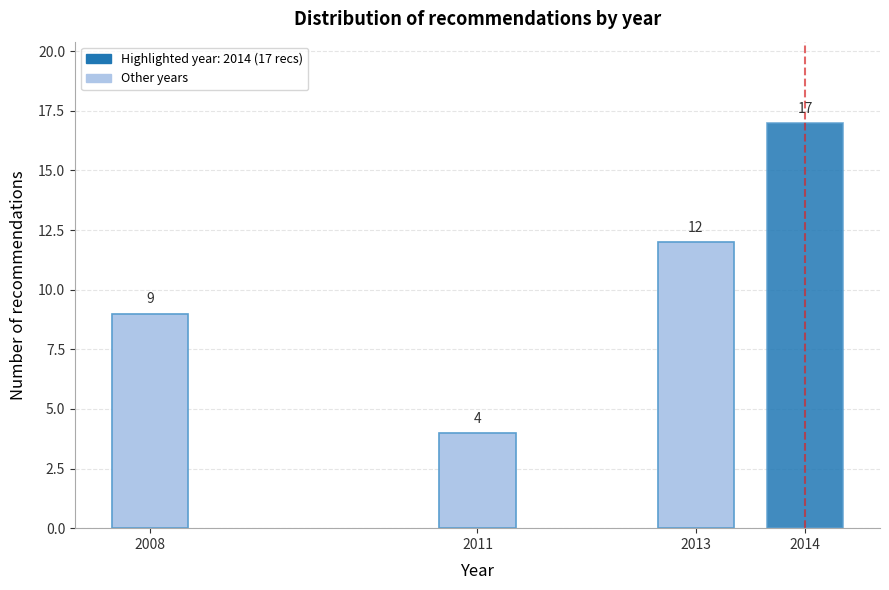

Reading left to right, extract all data points from this chart.

2008=9	2011=4	2013=12	2014=17